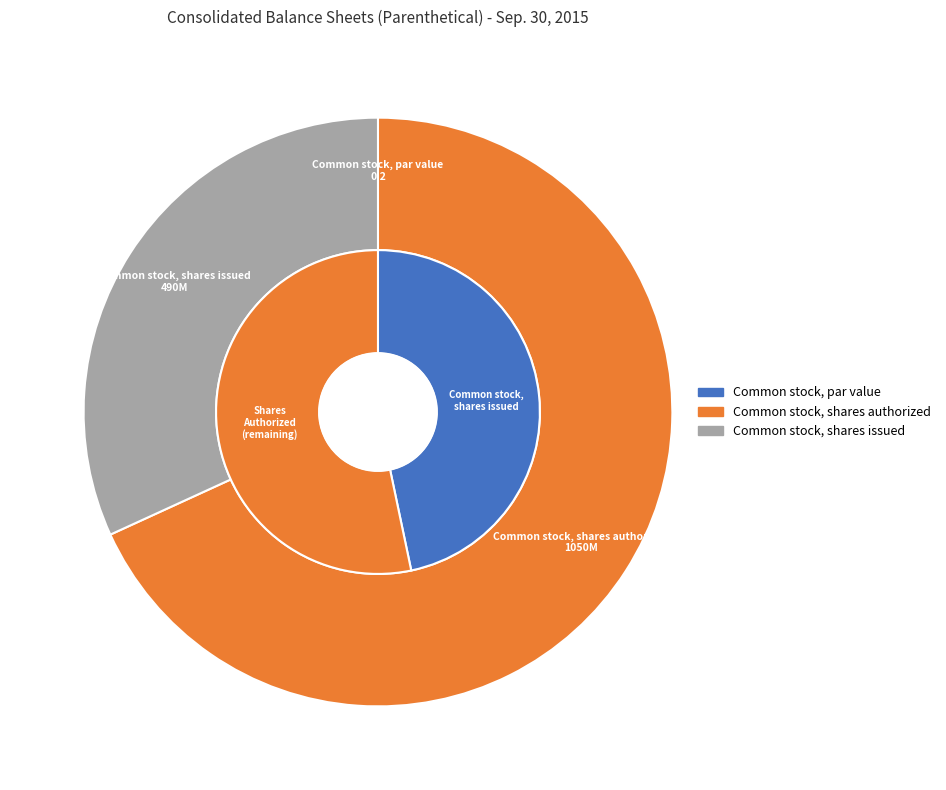

Which has a higher value, Common stock, par value or Common stock, shares issued?

Common stock, shares issued